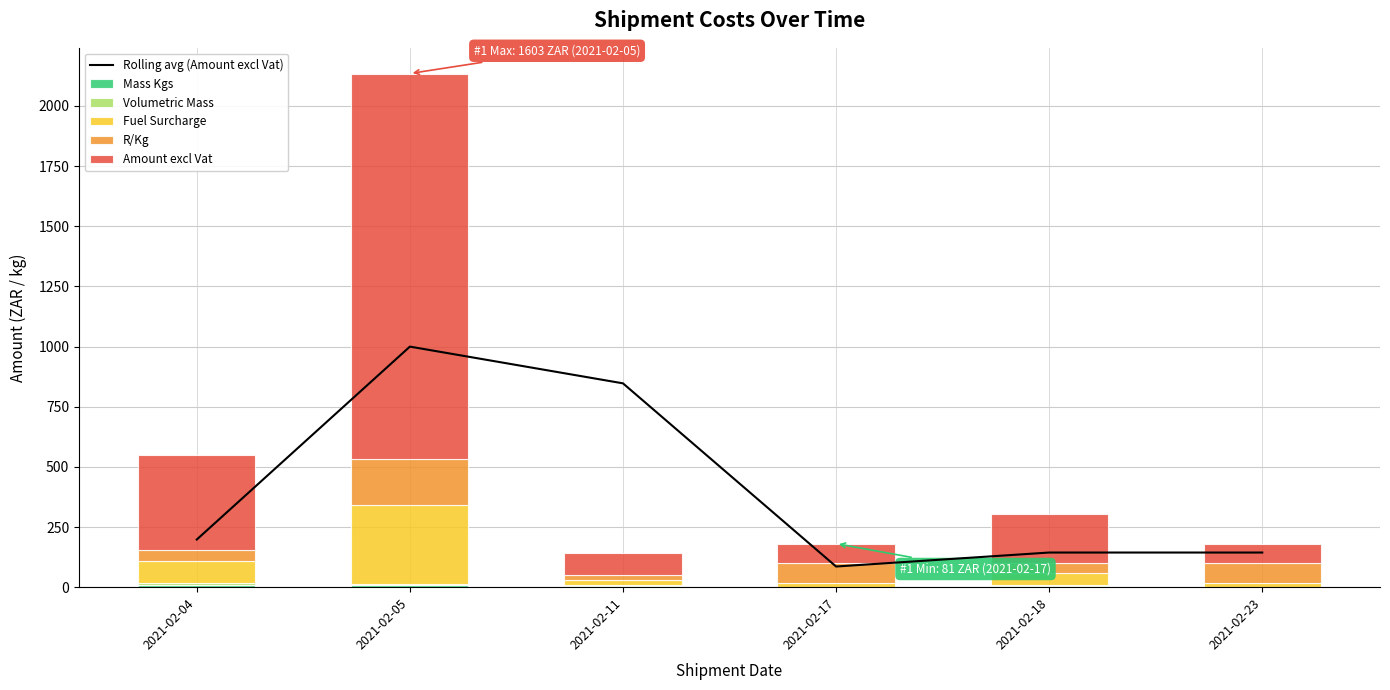

How many groups of bars are there?

6